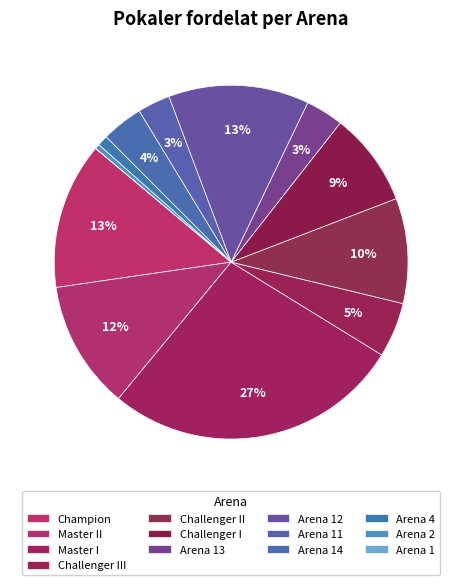

Which category has the biggest portion of the pie?

Master I